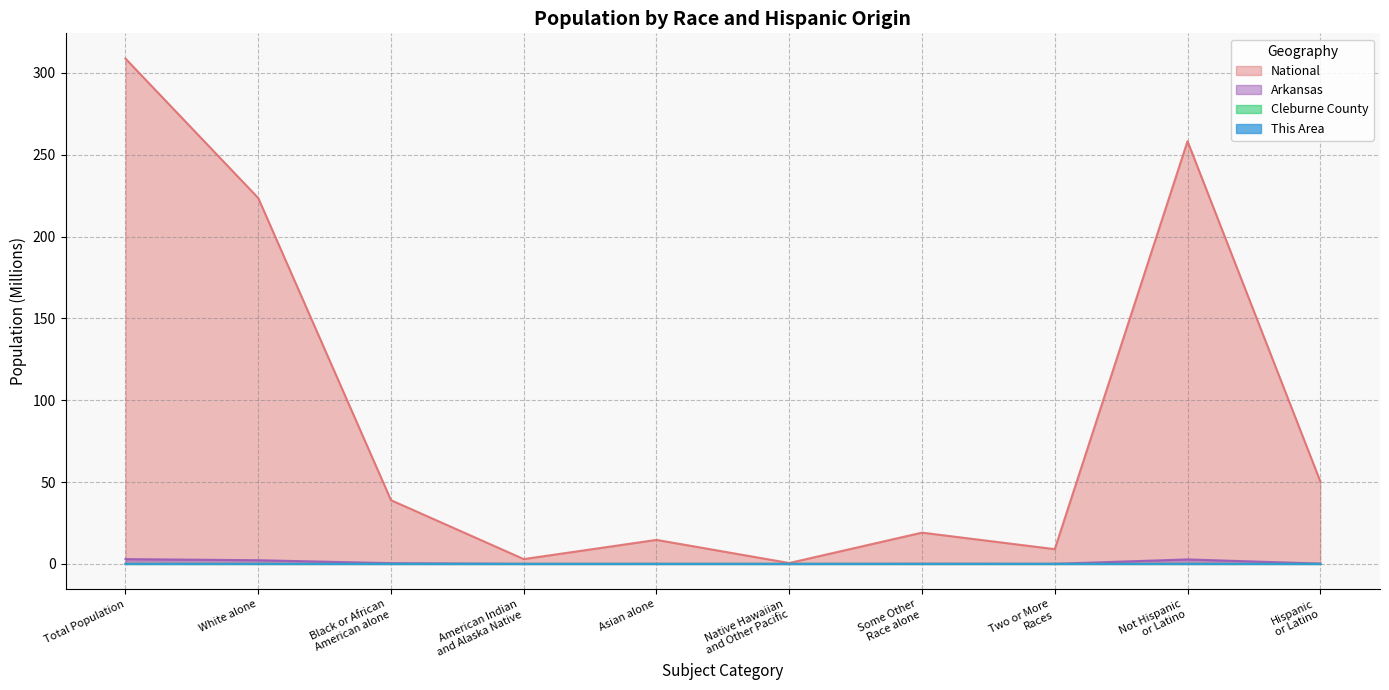

Is it true that Arkansas equals 0.0 at Some Other
Race alone?

False